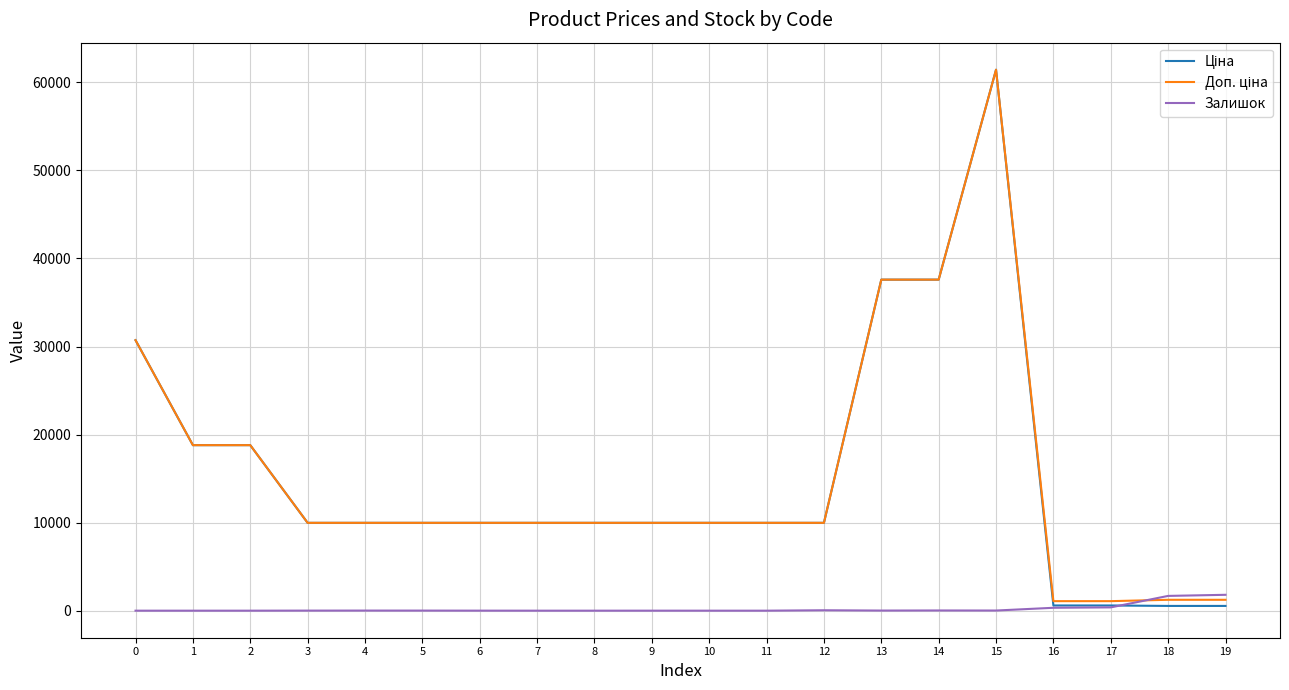

How many lines are shown in the chart?

3